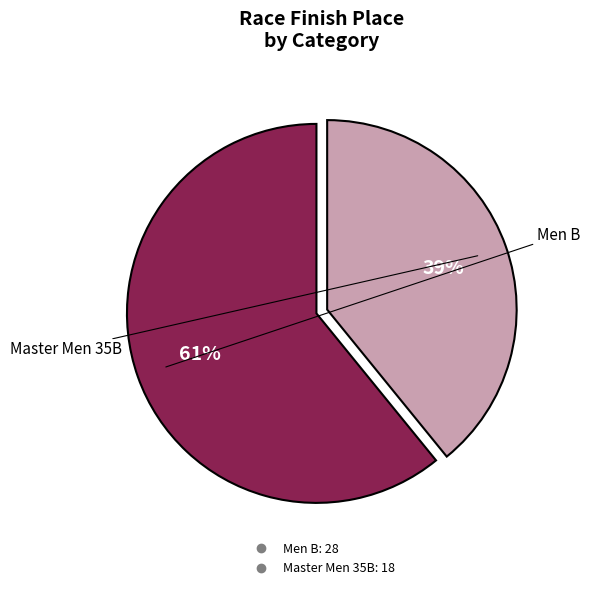

Do Men B and Master Men 35B together represent more than half of the pie?

Yes